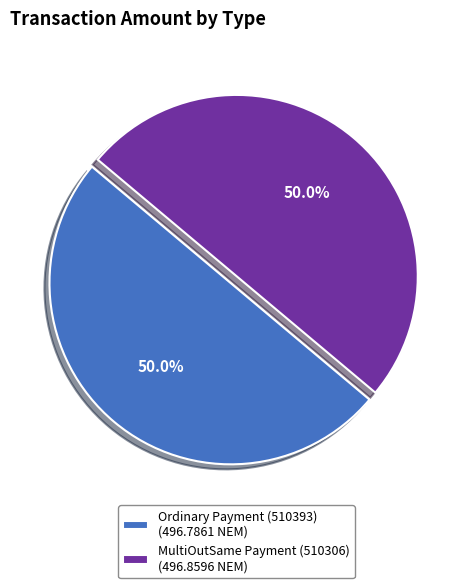

The MultiOutSame Payment (510306) slice represents 35% of the pie. True or false?

False